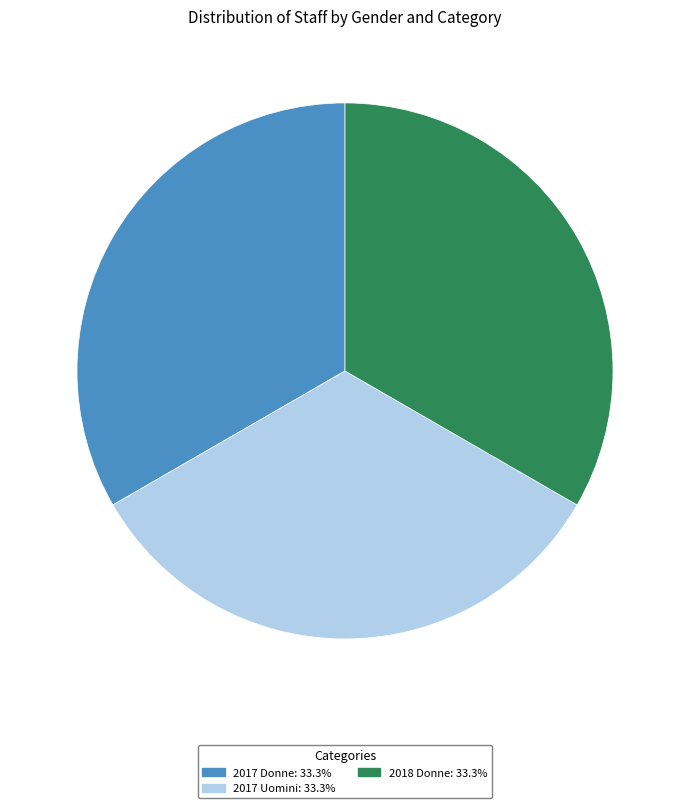

Is there any slice that represents more than half of the pie?

No